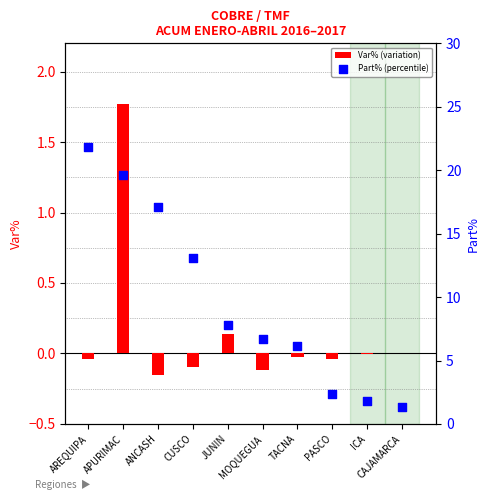

What is the total value across all series at JUNIN?

8.0